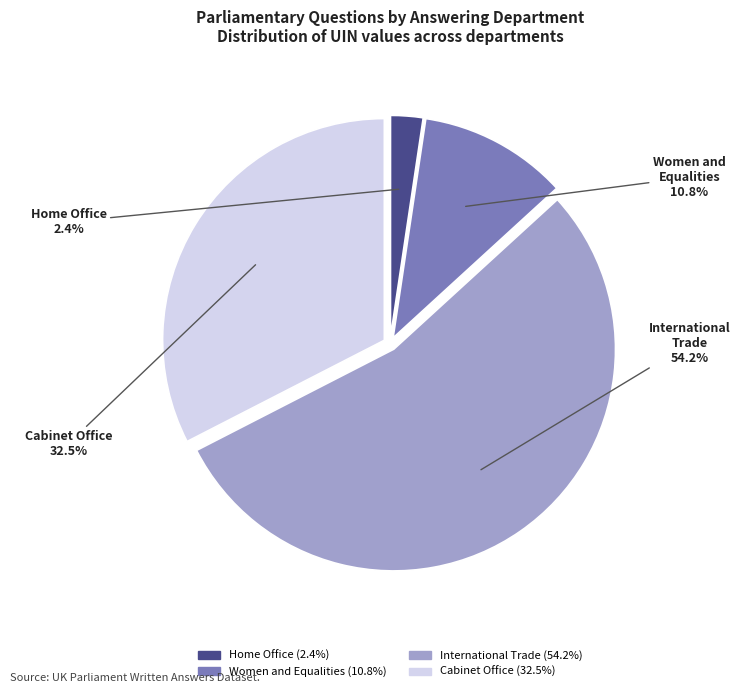

Is there a majority slice in this chart?

Yes